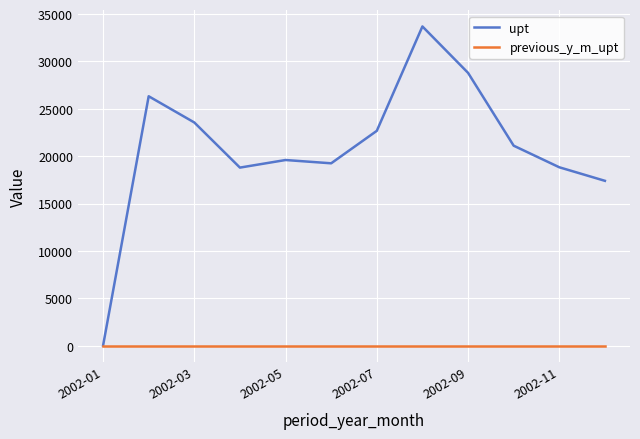

List the series in order of their overall mean, lowest first.

previous_y_m_upt, upt